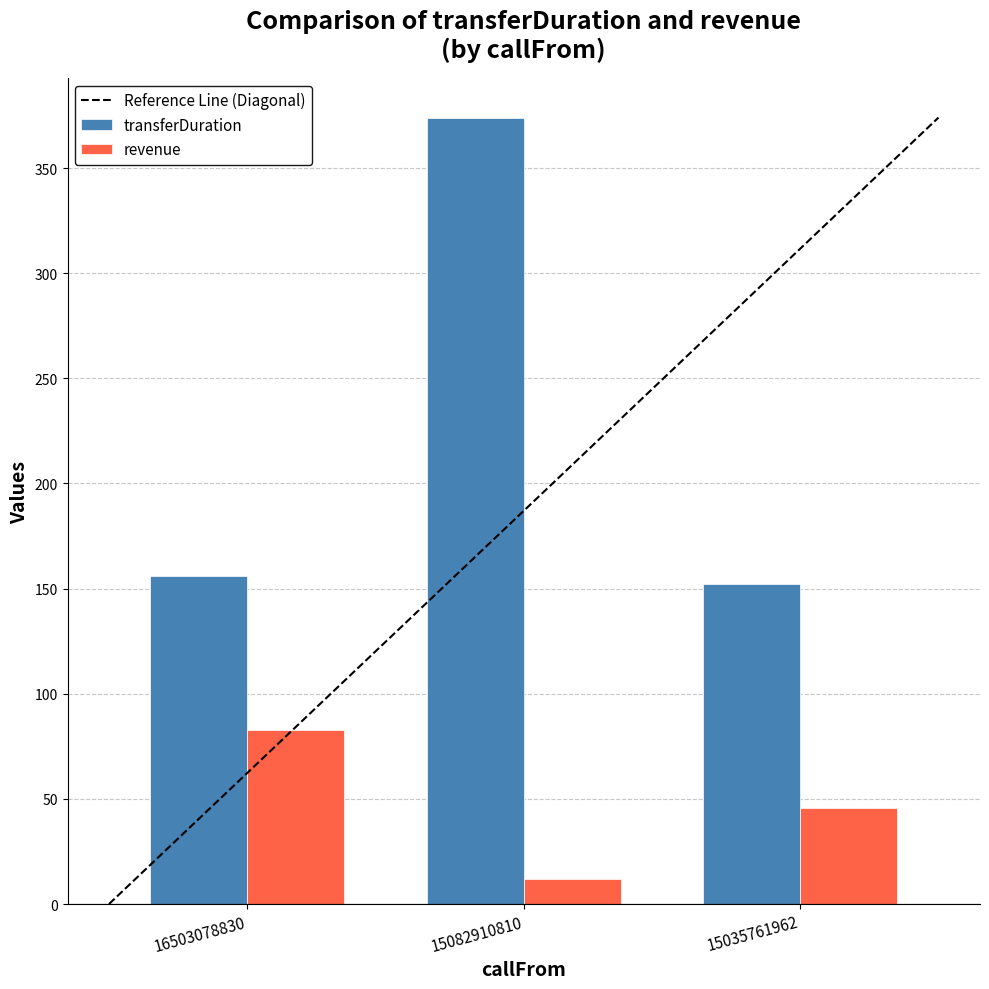

List the series in order of their overall mean, highest first.

transferDuration, revenue